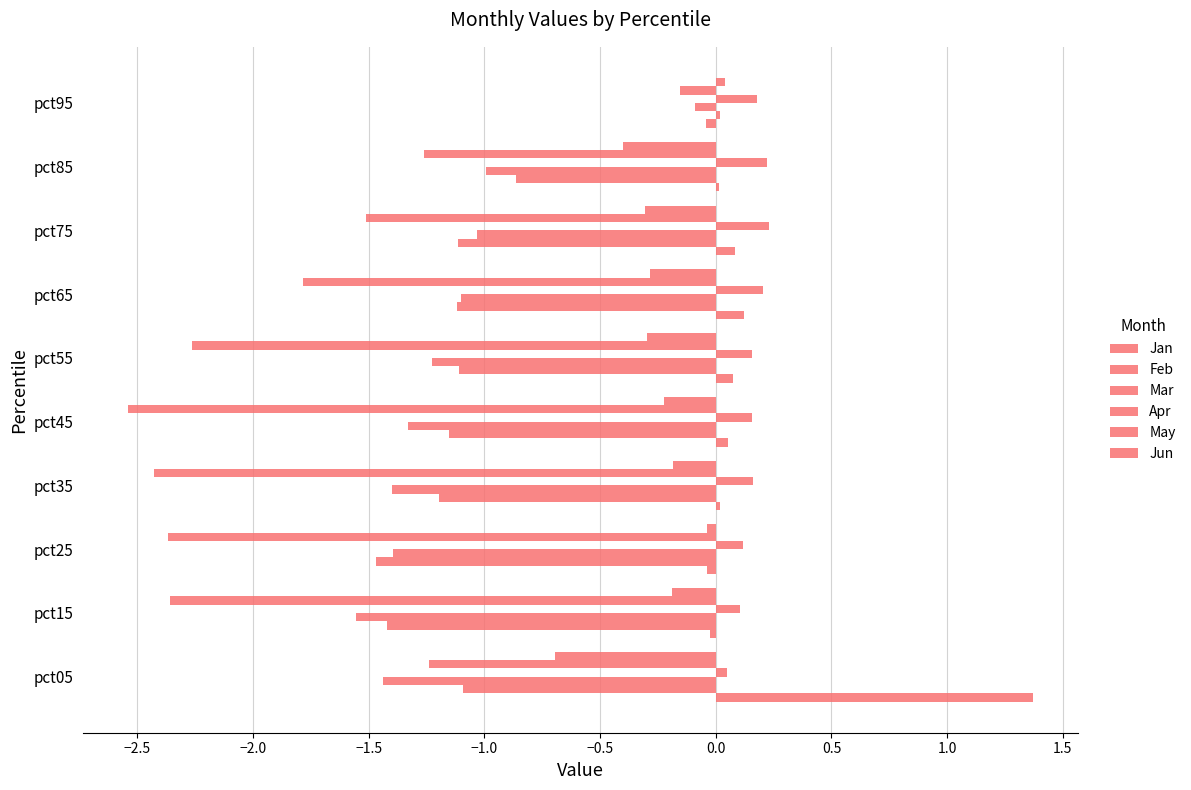

How many series are shown in this chart?

6